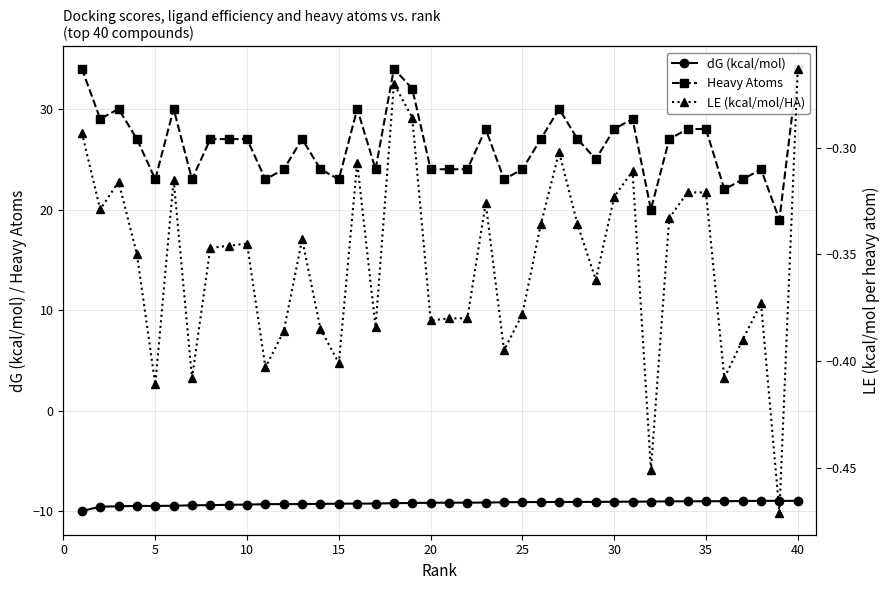

True or false: Heavy Atoms and dG (kcal/mol) cross at least once.

False